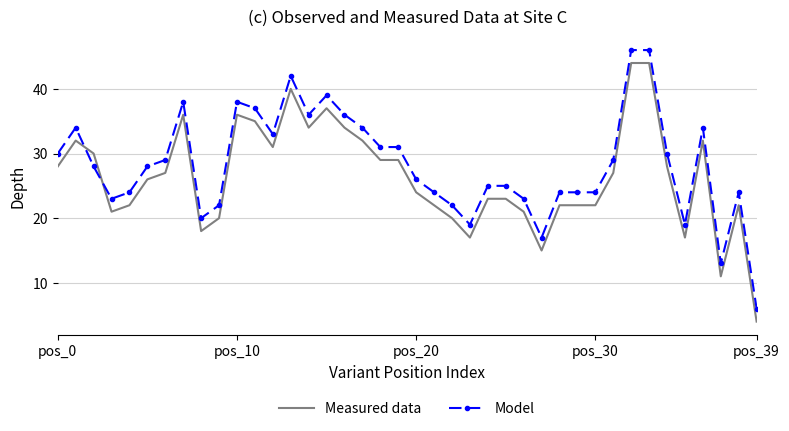

Rank the series by their maximum value, from highest to lowest.

Model, Measured data